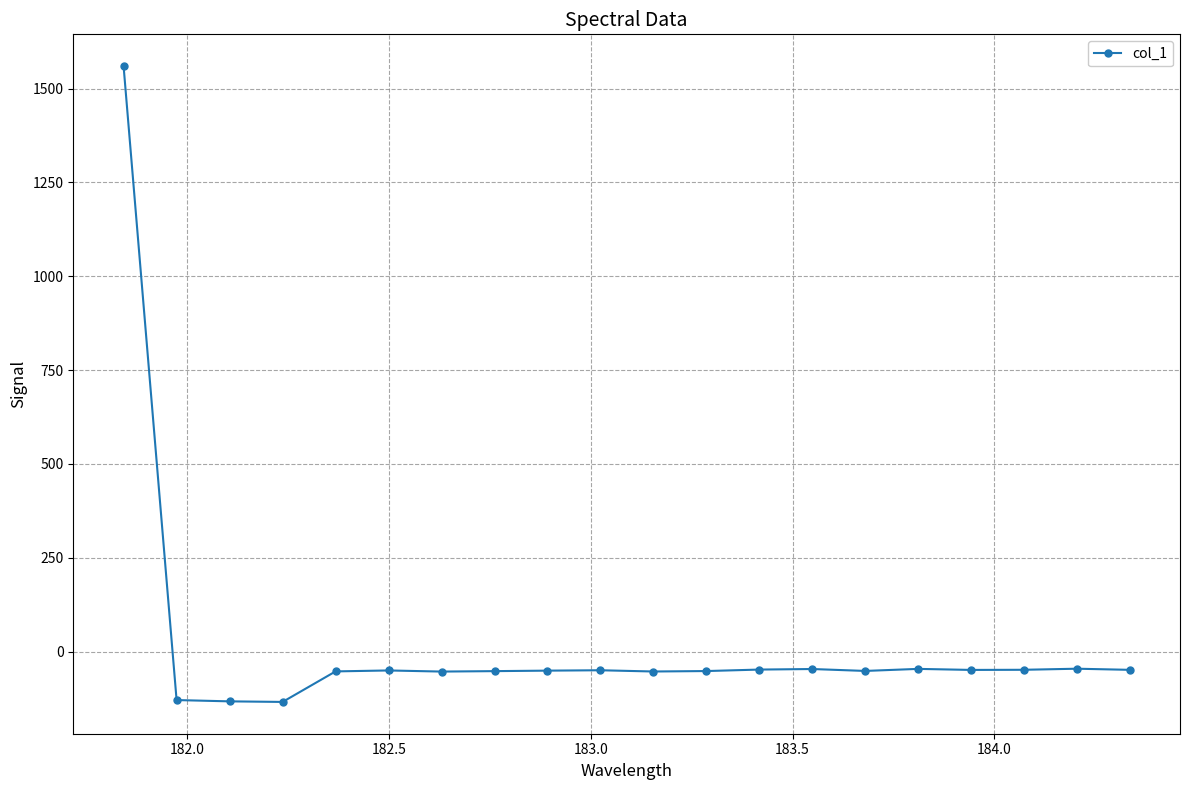

True or false: there are more than 1 points higher than both neighbors.

True